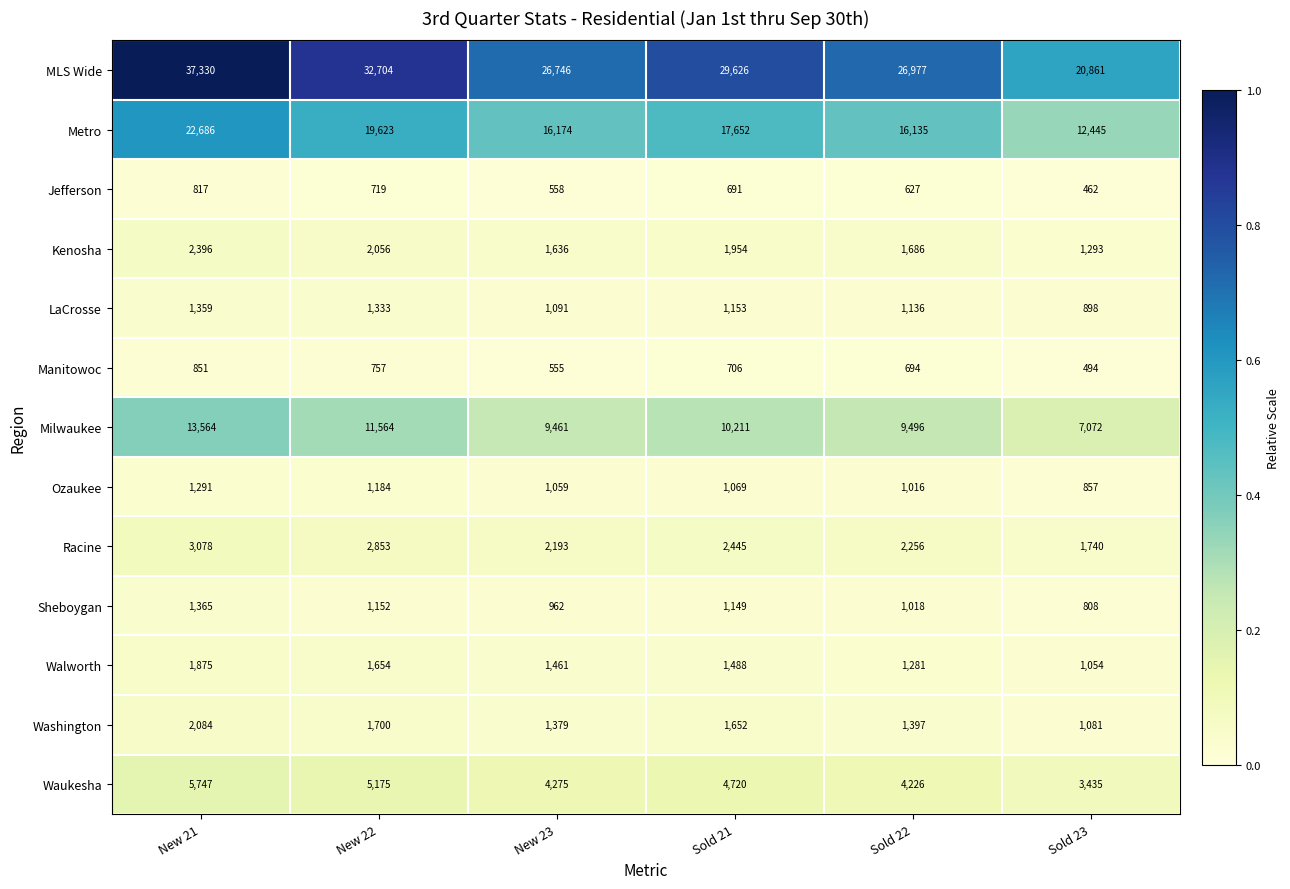

What is the difference between the highest and lowest values at Sold 21?

28935